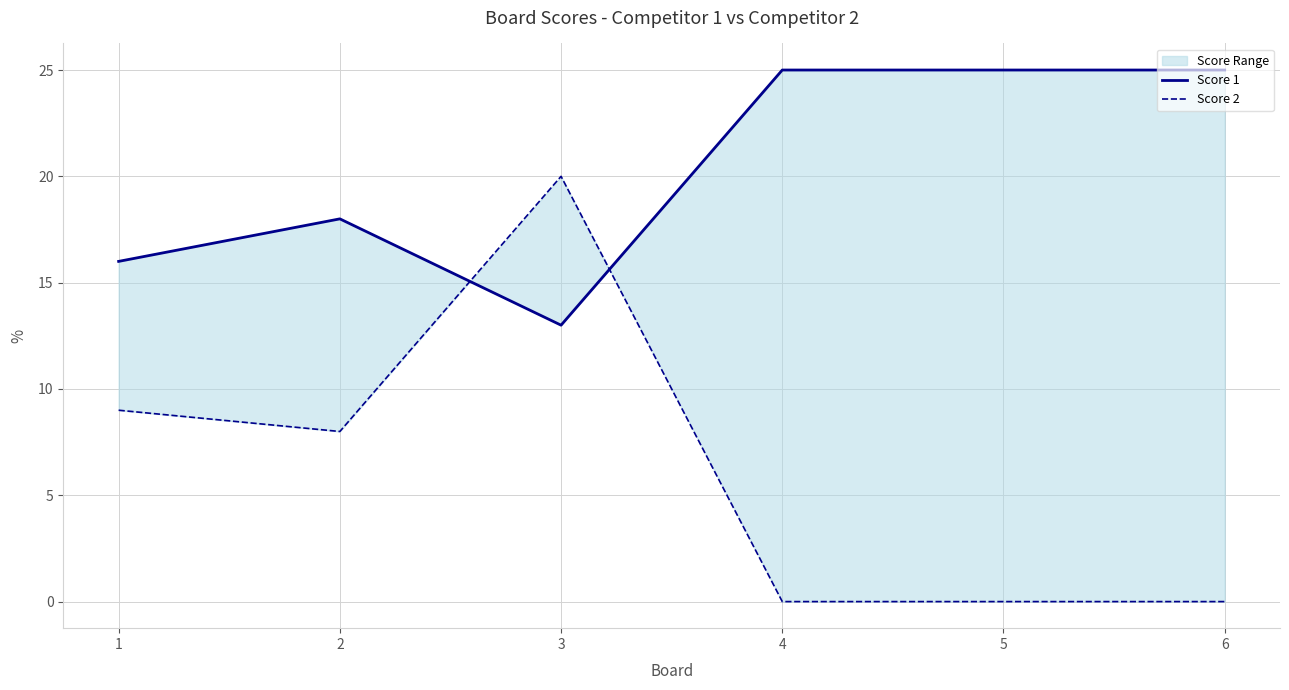

Reading left to right, list all the values displayed in this chart.

Score 1: 16	18	13	25	25	25
Score 2: 9	8	20	0	0	0